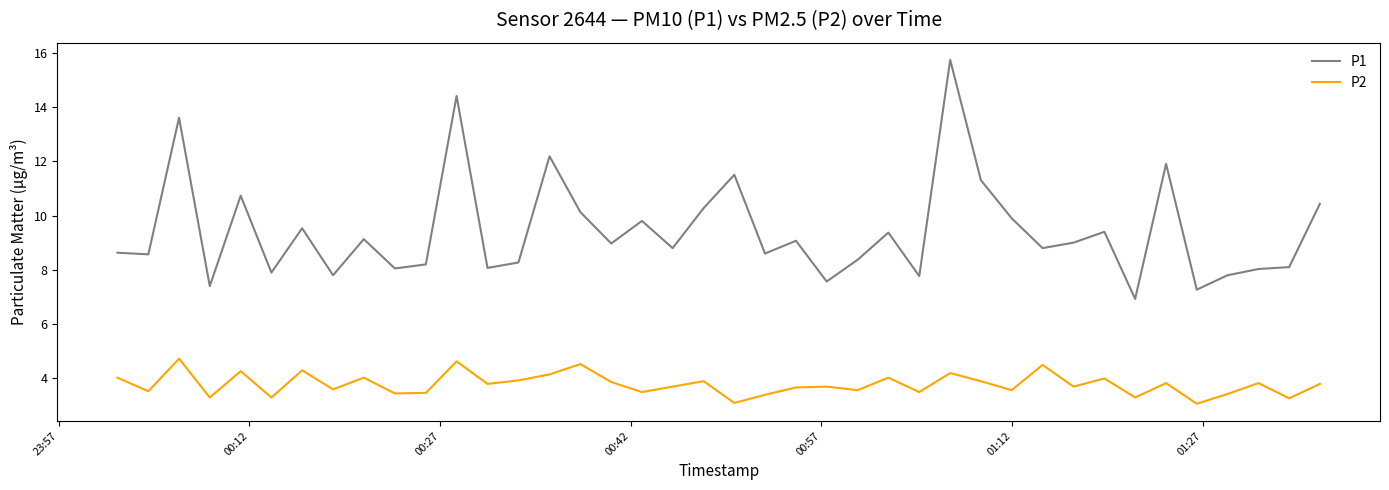

Which series has the largest total across all categories?

P1